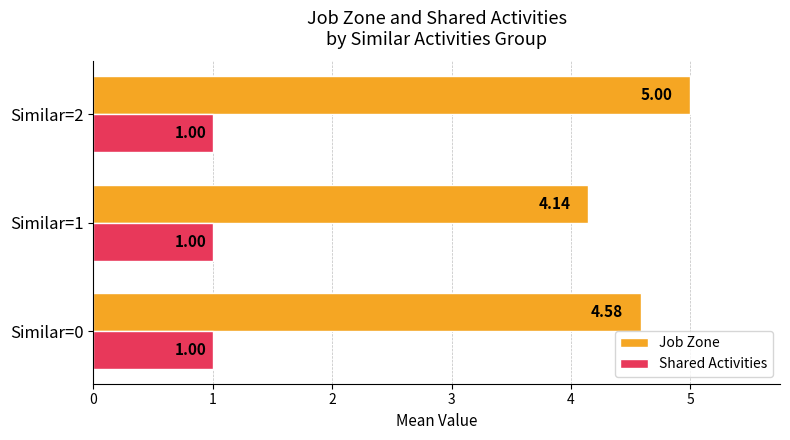

Which series has the largest total across all categories?

Job Zone